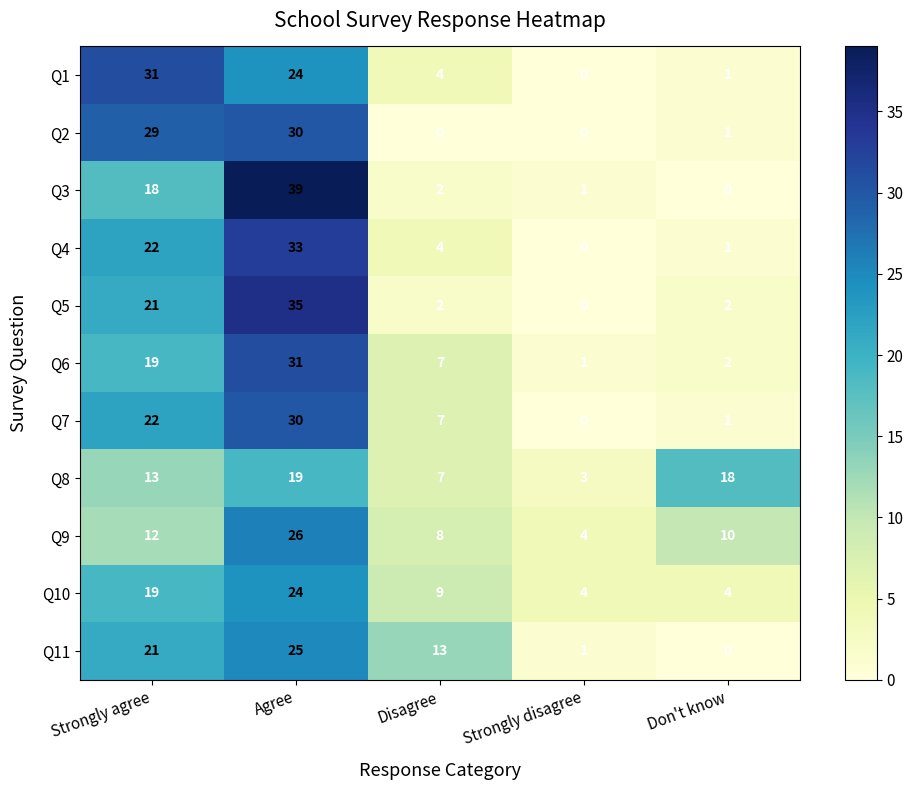

What is the difference between the highest and lowest values at Disagree?

13